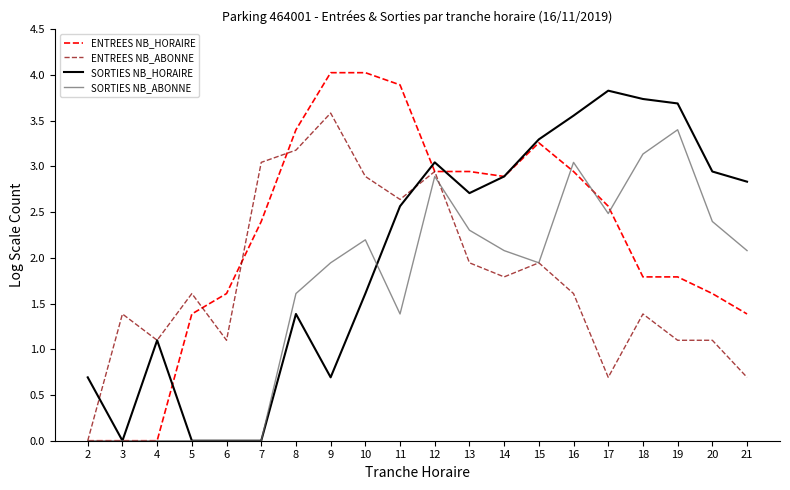

What is the maximum value shown in the chart?

4.0